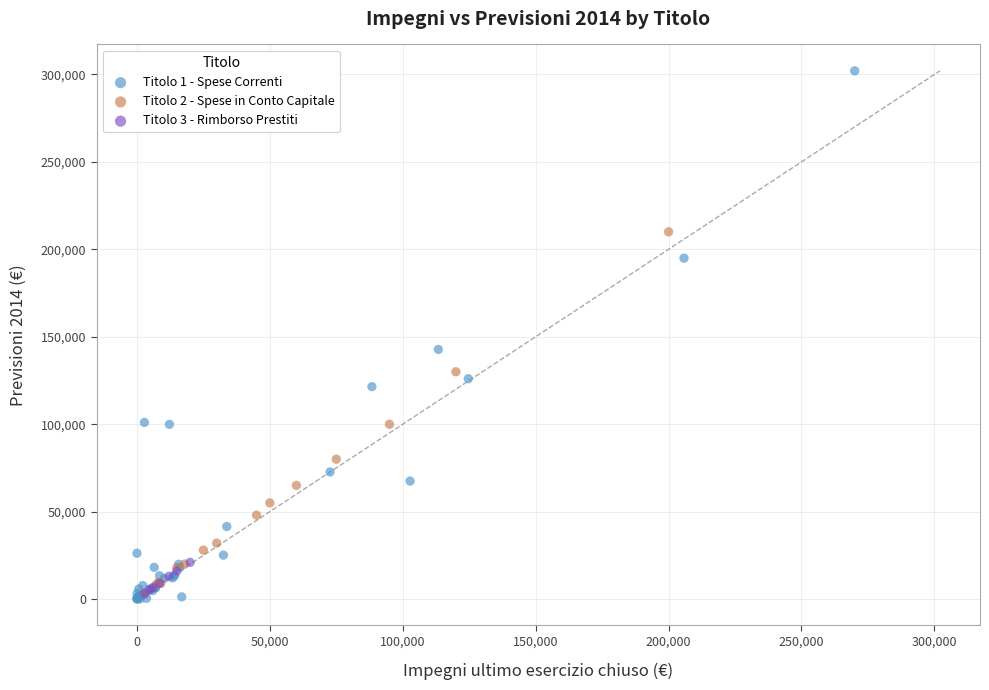

Which series contains the highest Y value?

Titolo 1 - Spese Correnti